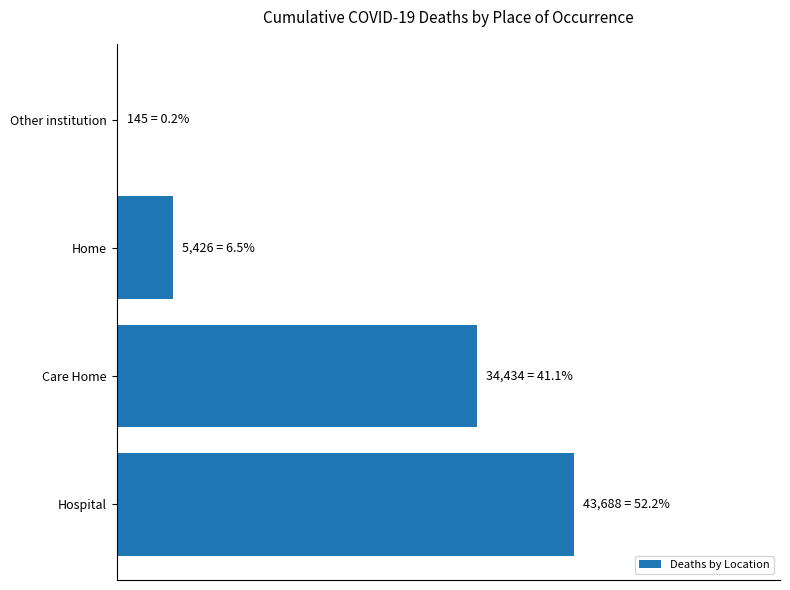

Are the bars horizontal?

Yes